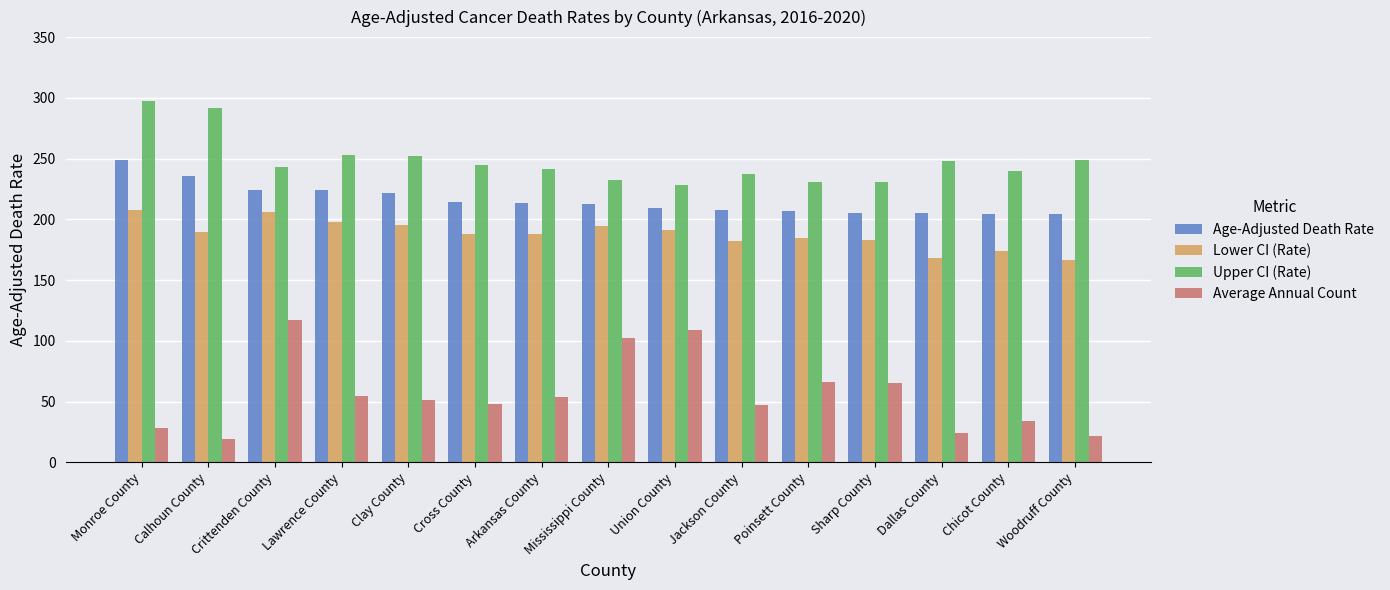

What is the average value of the Average Annual Count series?

56.1